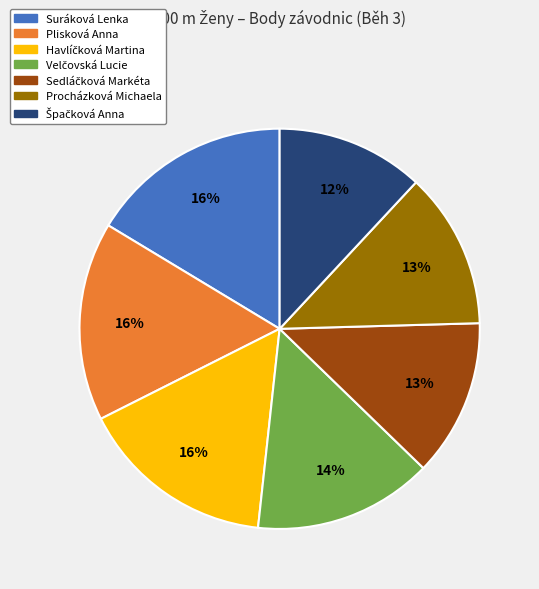

To the nearest percent, what is the average slice percentage?

14%